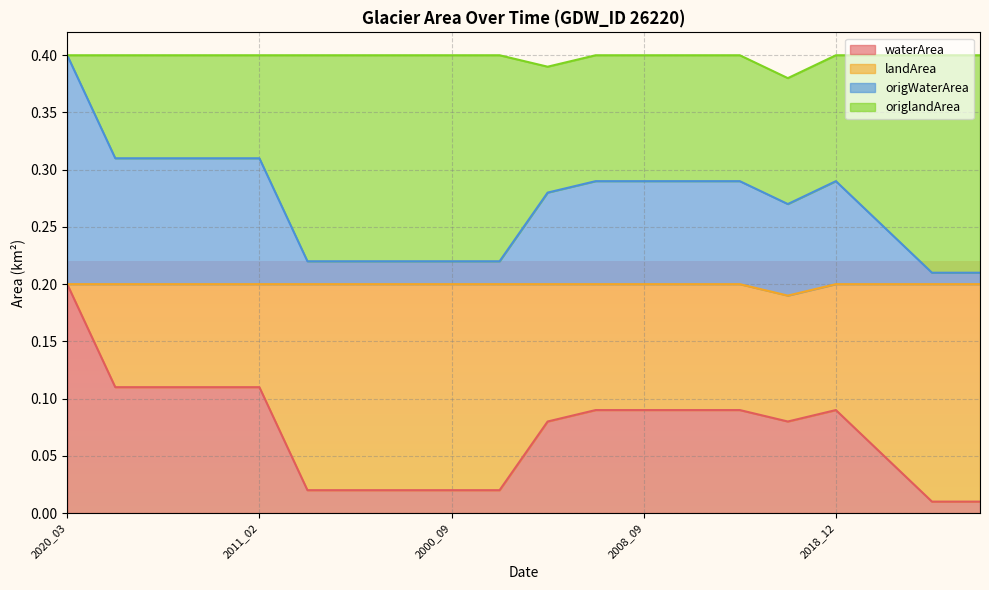

Does the chart have visible grid lines?

Yes